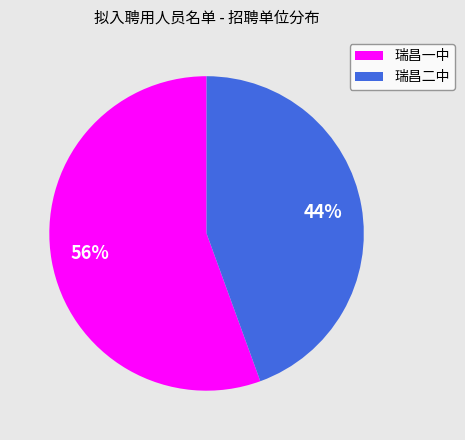

Does 瑞昌一中 represent more than half of the total?

Yes